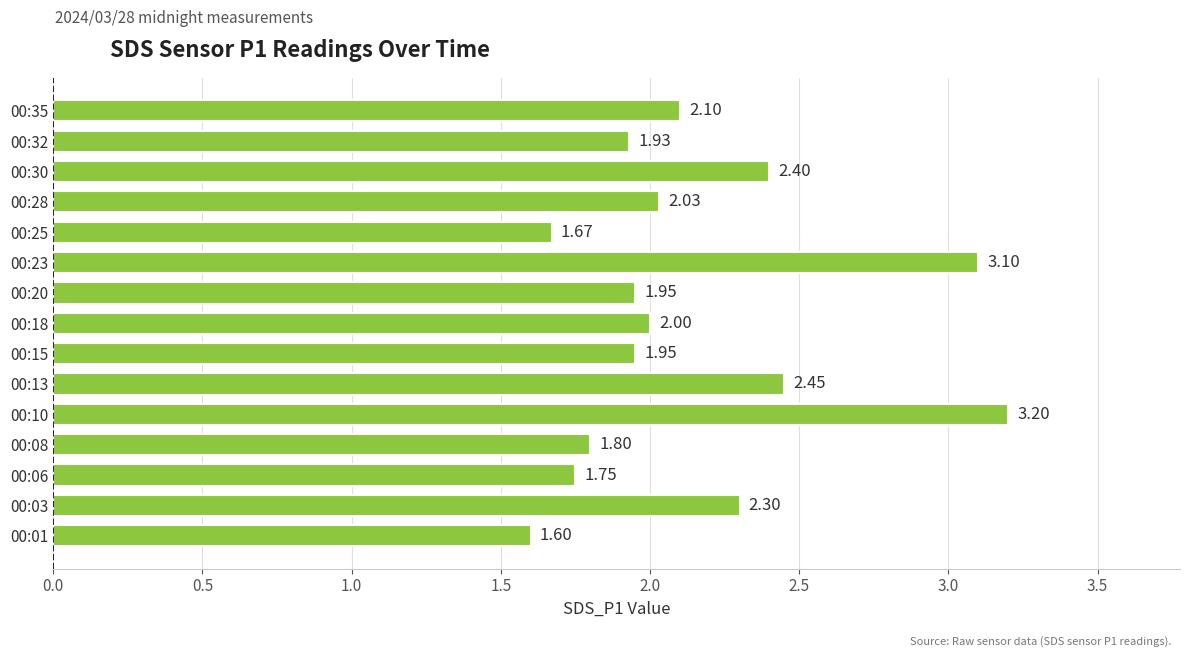

What is the change in value from 00:08 to 00:10?

+1.4